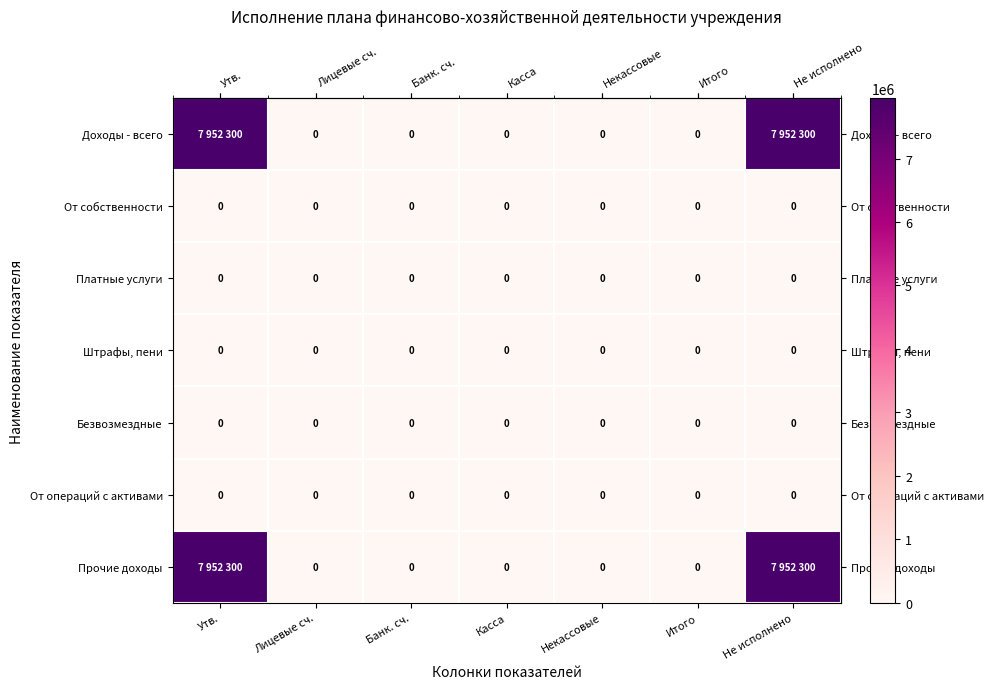

What is the maximum value shown in the chart?

7952300